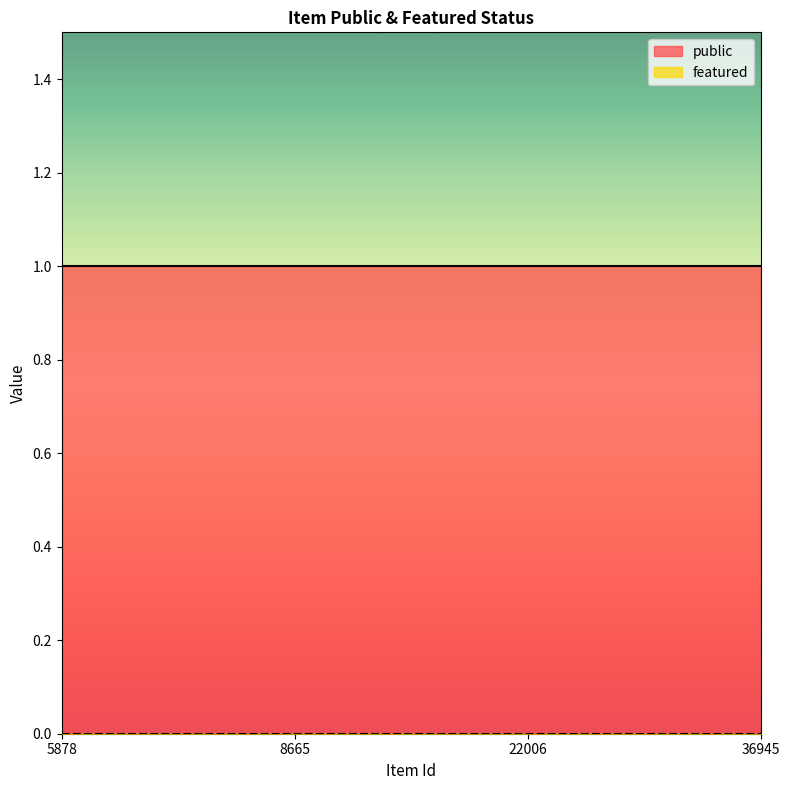

True or false: featured has more than 0 interior local peaks.

False